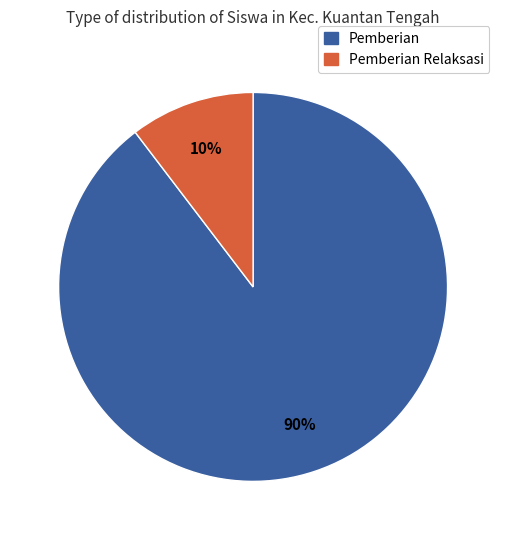

To the nearest percent, what is the average slice percentage?

50%